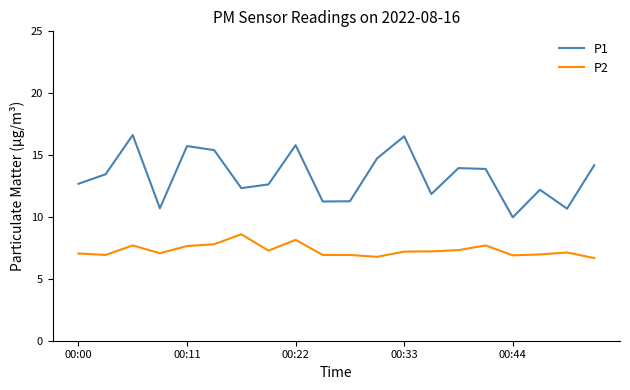

At how many categories does at least one series exceed 11?

17